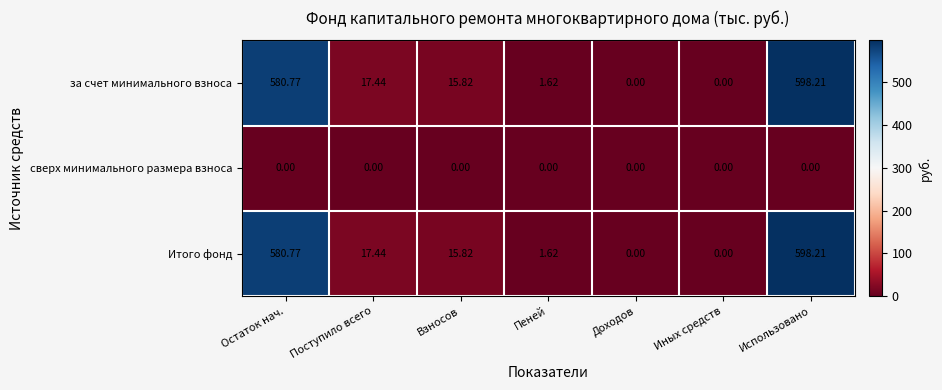

Which category has the highest value across all series?

Использовано